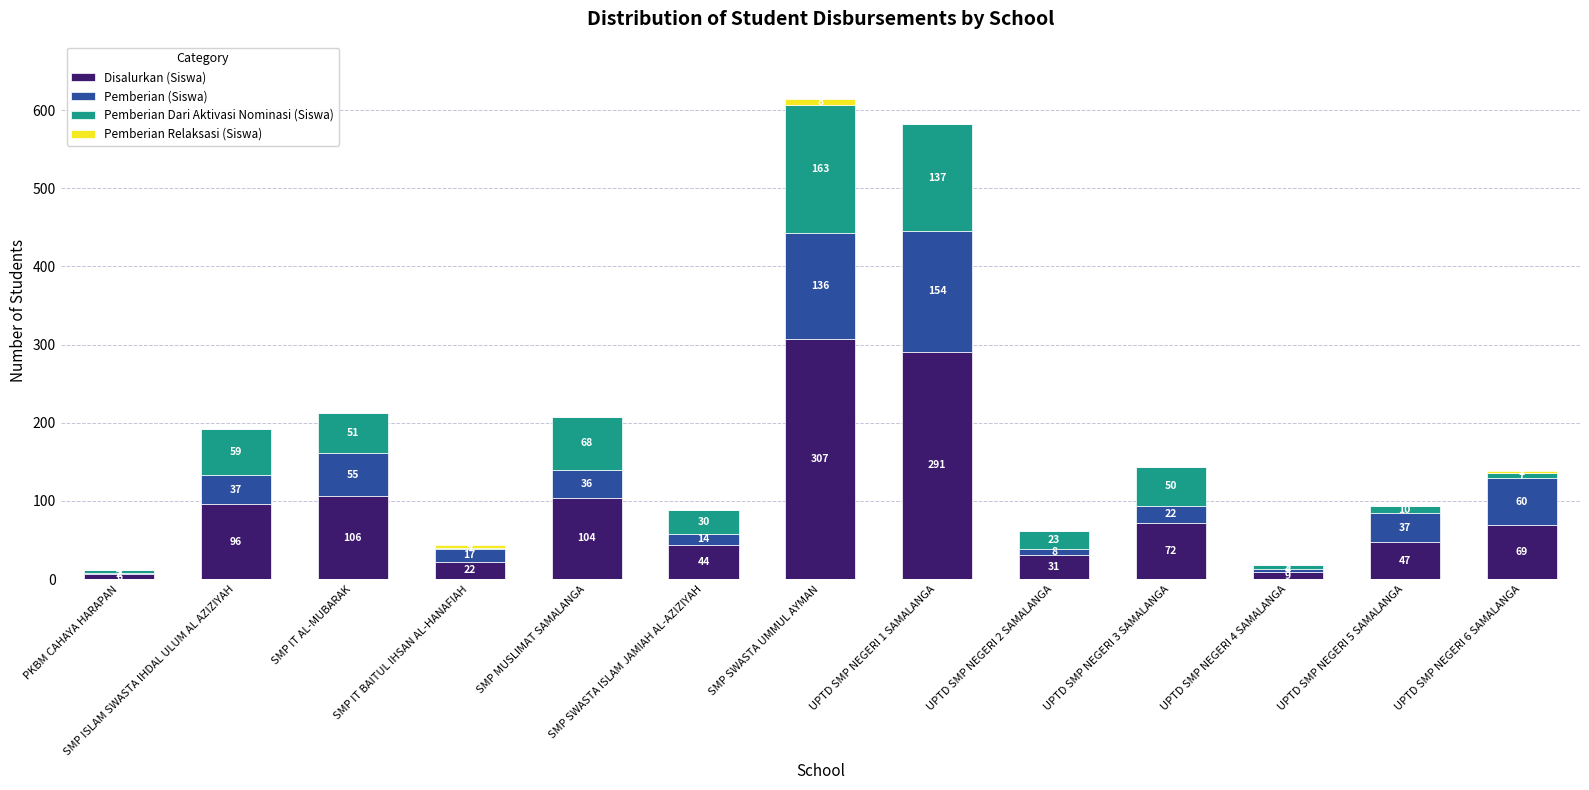

At which category is the sum across all series the highest?

SMP SWASTA UMMUL AYMAN